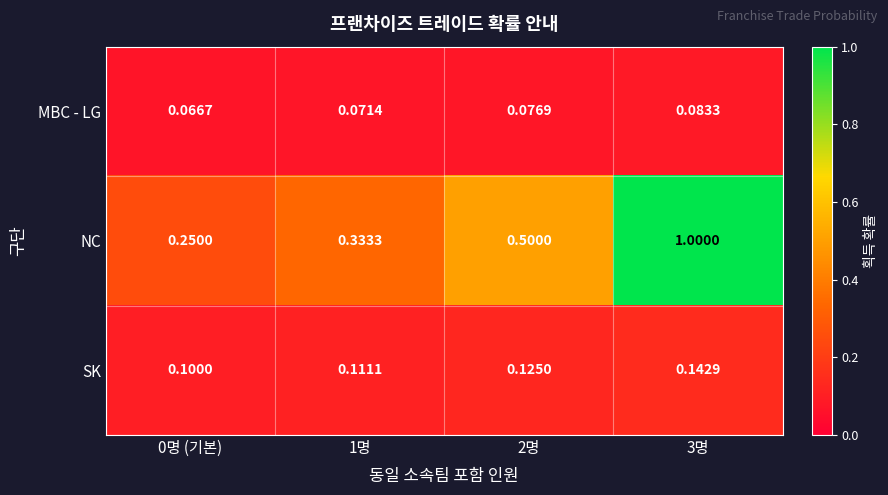

Between 0명 (기본) and 2명, which series saw the biggest shift?

NC